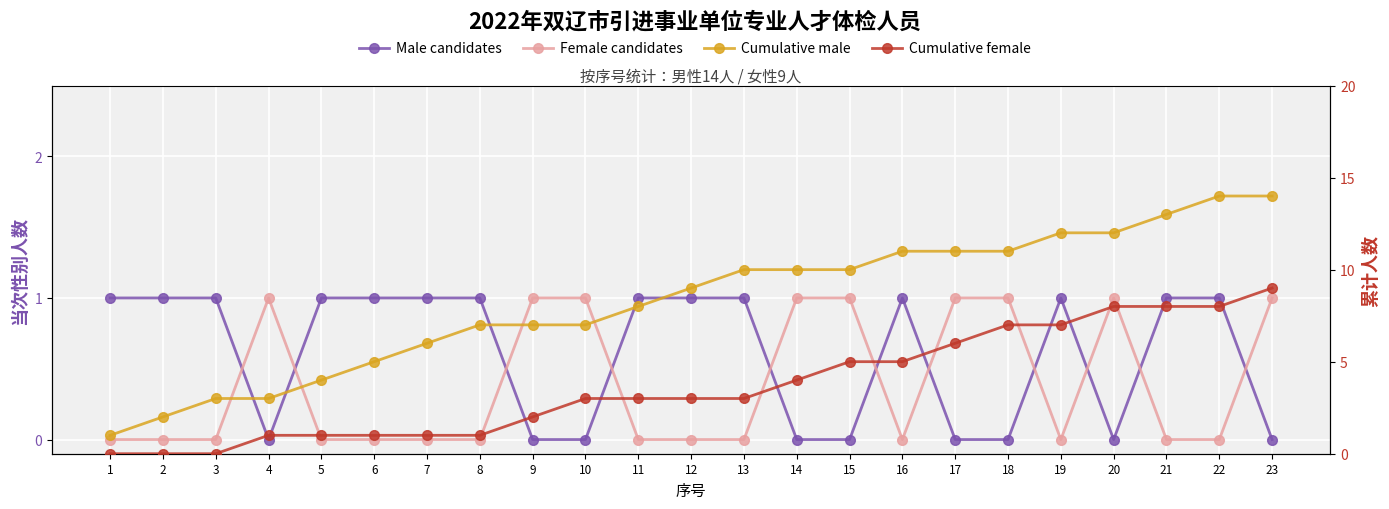

Reading left to right, transcribe all the data shown in this chart.

Male candidates: 1=1	2=1	3=1	4=0	5=1	6=1	7=1	8=1	9=0	10=0	11=1	12=1	13=1	14=0	15=0	16=1	17=0	18=0	19=1	20=0	21=1	22=1	23=0
Female candidates: 1=0	2=0	3=0	4=1	5=0	6=0	7=0	8=0	9=1	10=1	11=0	12=0	13=0	14=1	15=1	16=0	17=1	18=1	19=0	20=1	21=0	22=0	23=1
Cumulative male: 1=1	2=2	3=3	4=3	5=4	6=5	7=6	8=7	9=7	10=7	11=8	12=9	13=10	14=10	15=10	16=11	17=11	18=11	19=12	20=12	21=13	22=14	23=14
Cumulative female: 1=0	2=0	3=0	4=1	5=1	6=1	7=1	8=1	9=2	10=3	11=3	12=3	13=3	14=4	15=5	16=5	17=6	18=7	19=7	20=8	21=8	22=8	23=9